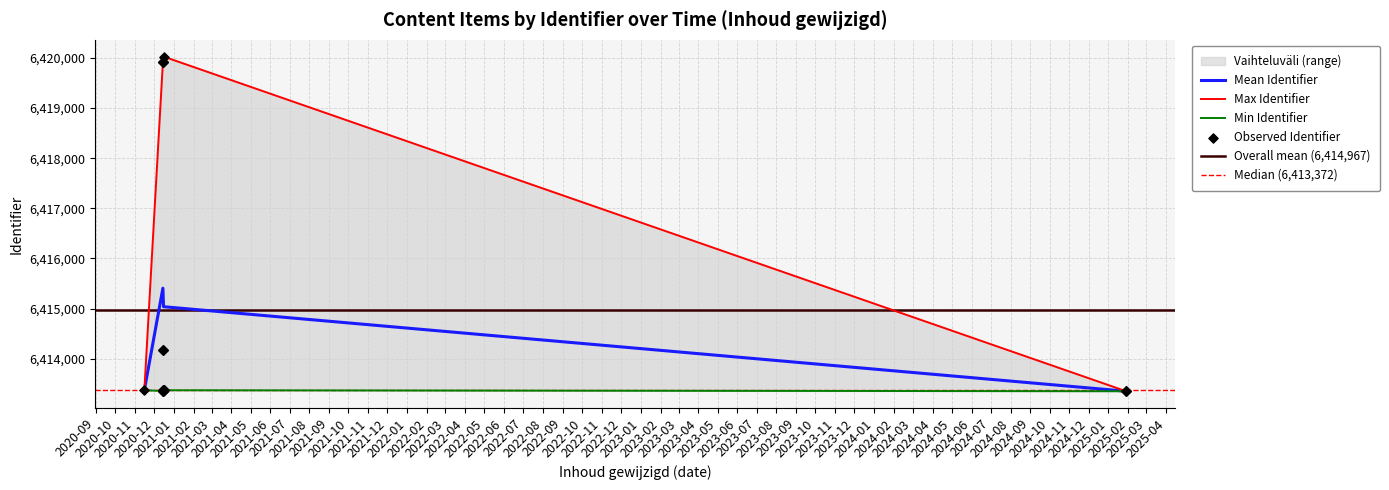

Which has a higher value, 2025-01-28 or 2020-12-15?

2020-12-15